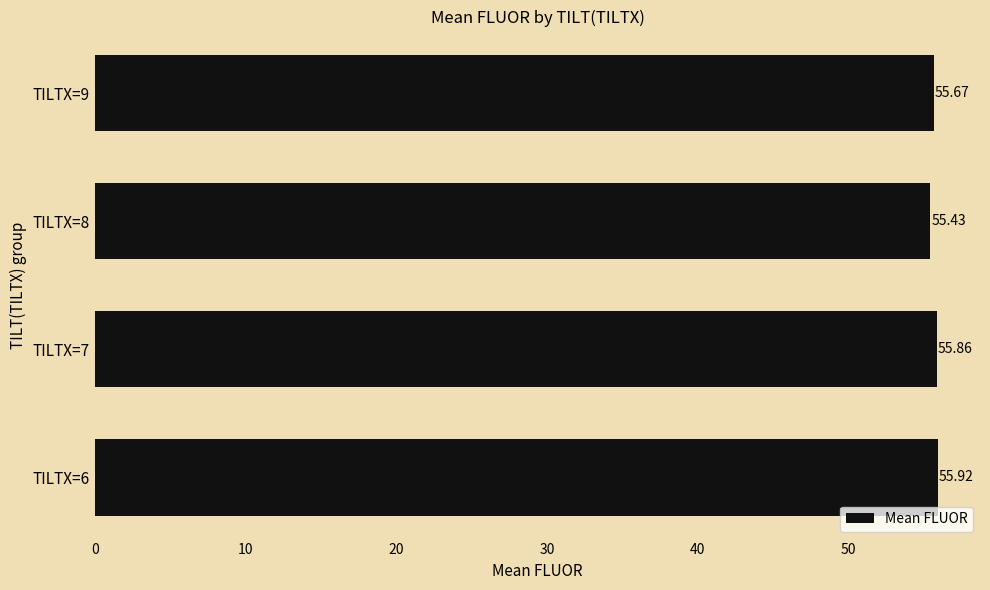

How many bars are there in total?

4